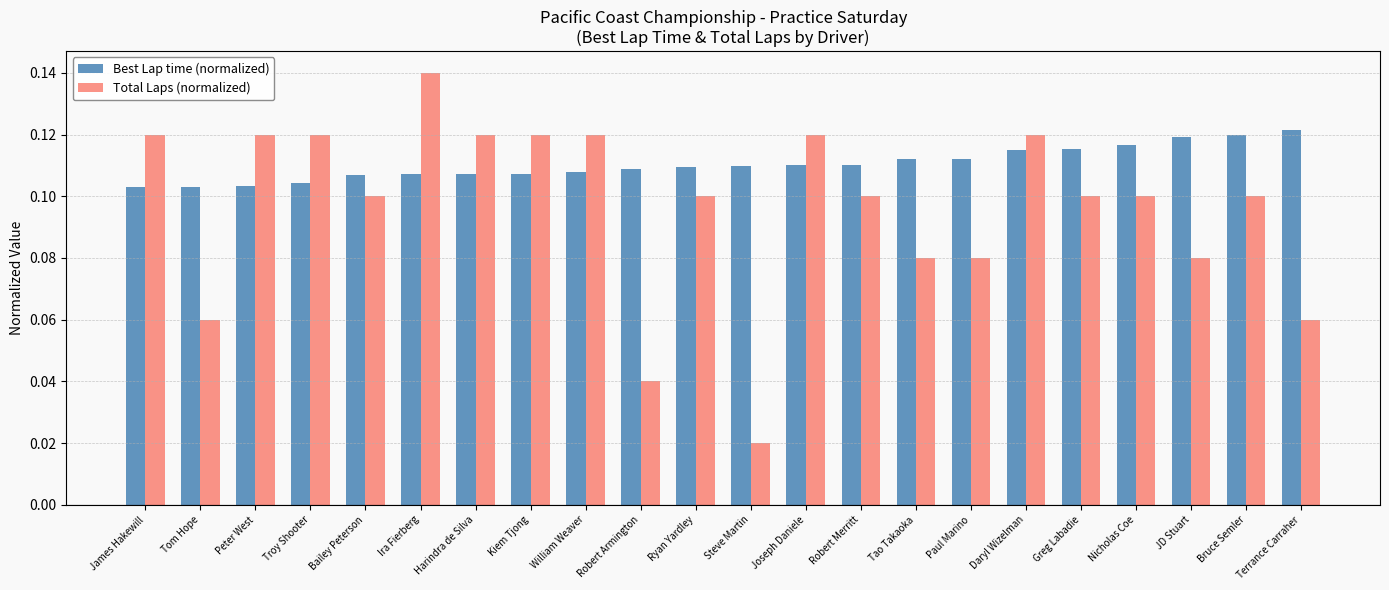

What are all the series names shown in the legend?

Best Lap time (normalized), Total Laps (normalized)